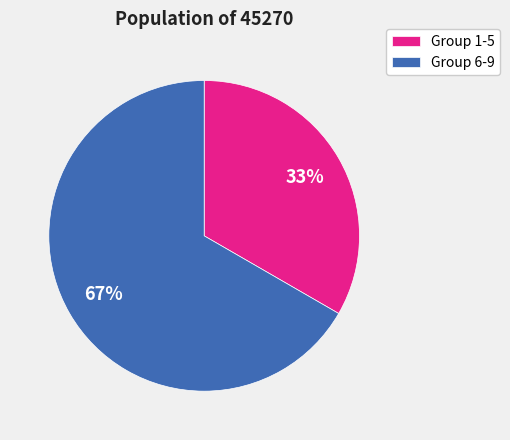

Combined, do Group 1-5 and Group 6-9 account for over 50%?

Yes